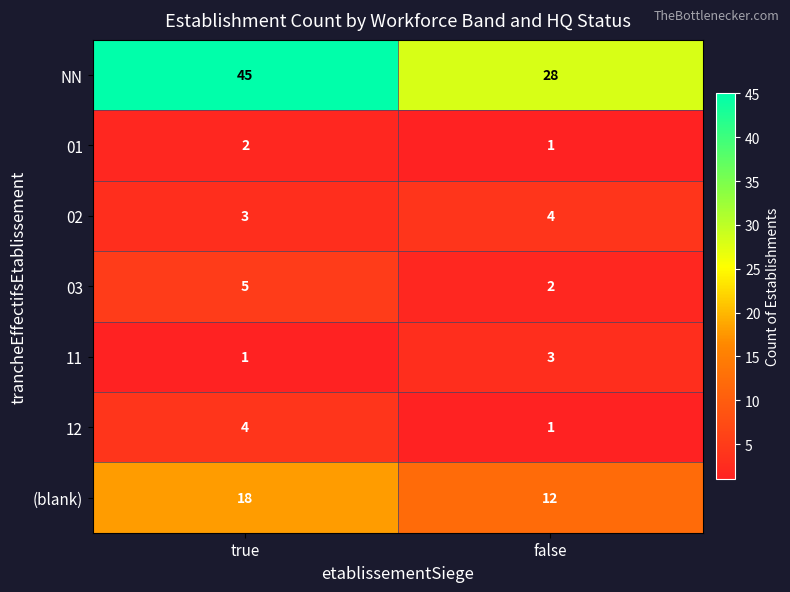

Reading left to right, what are all the values shown in this chart?

NN: 45	28
01: 2	1
02: 3	4
03: 5	2
11: 1	3
12: 4	1
(blank): 18	12